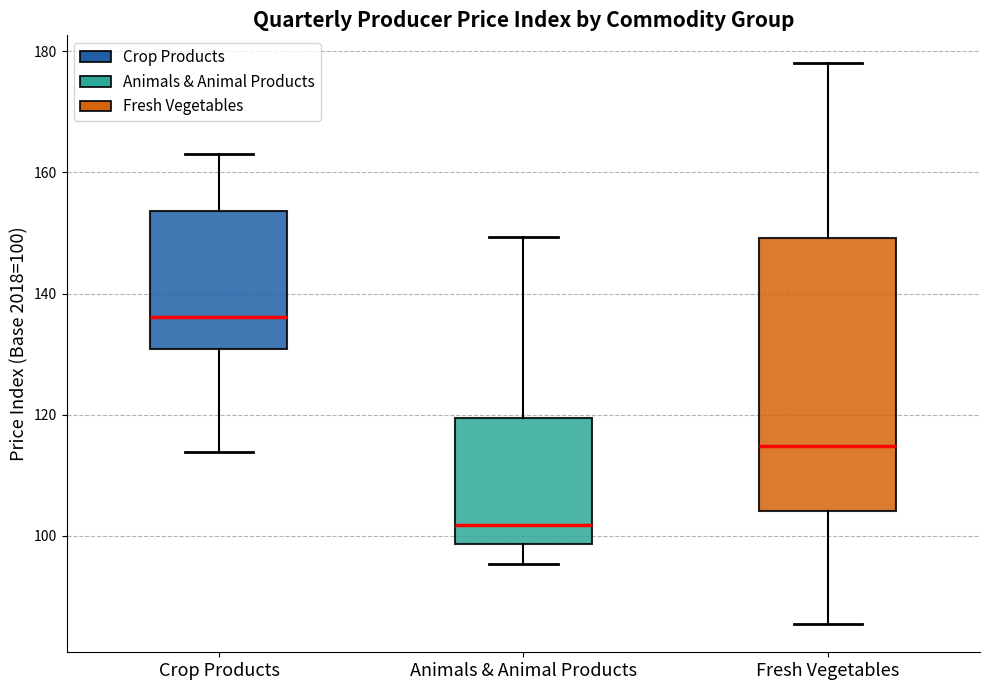

Which box's median line is the highest?

Crop Products